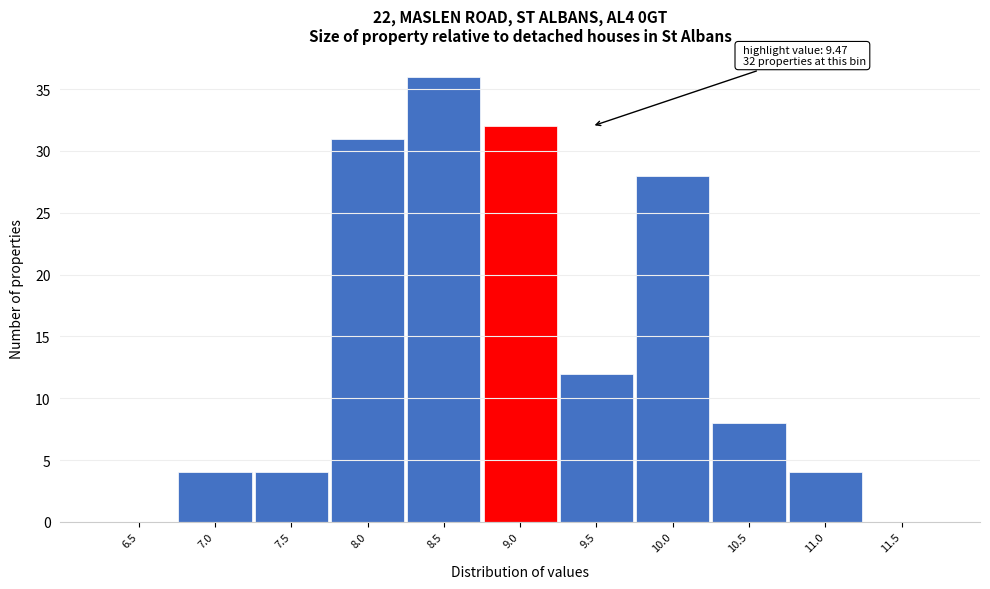

Reading left to right, list all the values displayed in this chart.

6.5=0	7.0=4	7.5=4	8.0=31	8.5=36	9.0=32	9.5=12	10.0=28	10.5=8	11.0=4	11.5=0